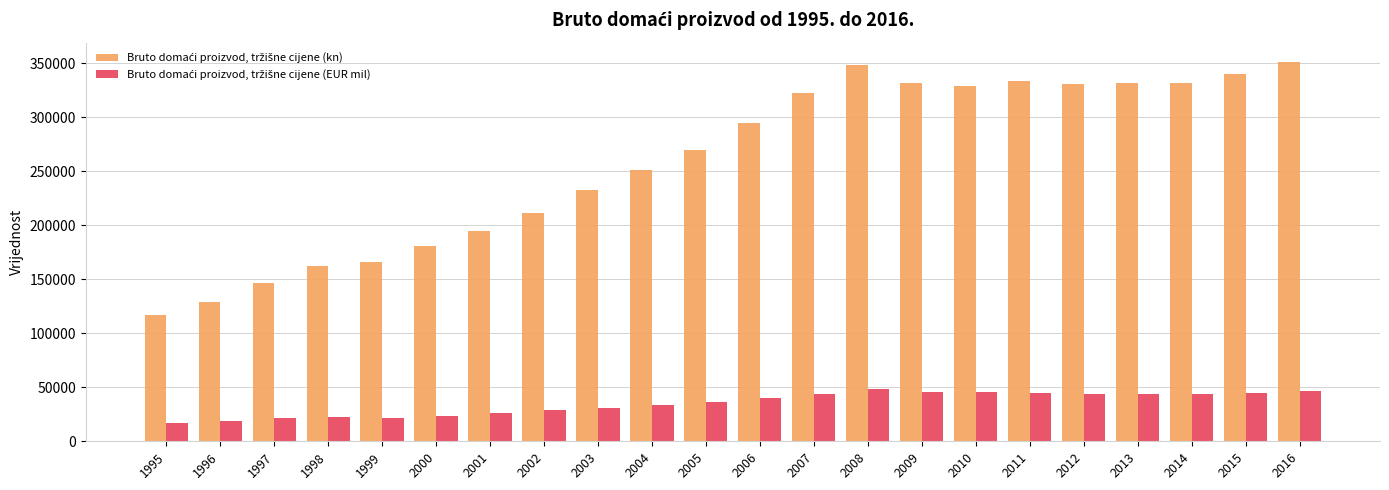

What is the spread (max minus min) of values at 2000?

156630.2